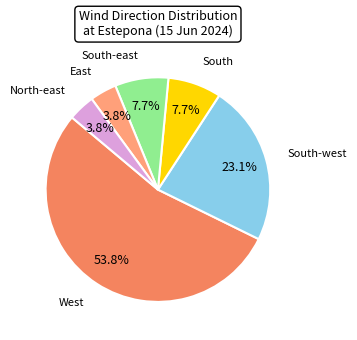

Is there any slice that represents more than half of the pie?

Yes